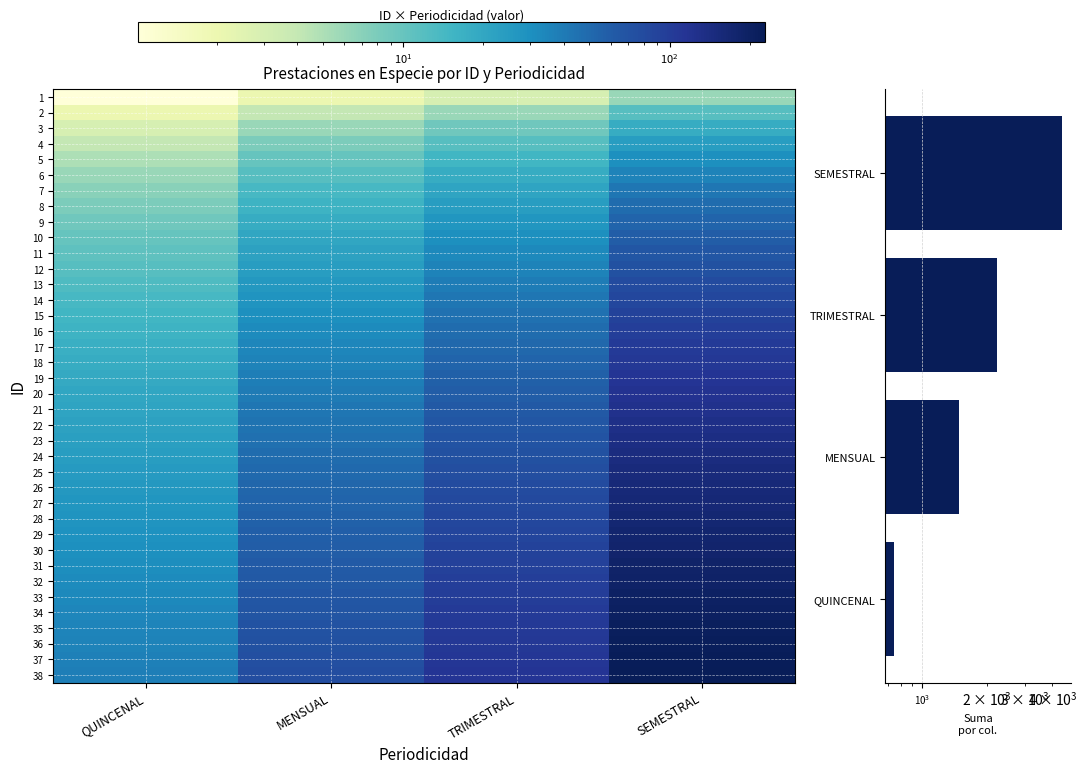

What is the sum of the 3 values at QUINCENAL and MENSUAL?

9